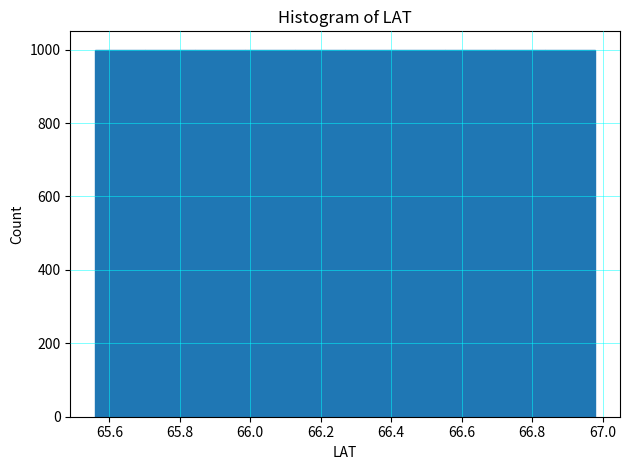

Reading left to right, list every bar in this chart as the range it spans on the x-axis followed by its height. Neither the bar edges nor the heights are printed on the chart, so give them approximately, as read against the axes.

65.56 to 65.70: 1000
65.70 to 65.84: 1000
65.84 to 65.98: 1000
65.98 to 66.12: 1000
66.12 to 66.26: 1000
66.26 to 66.42: 1000
66.42 to 66.56: 1000
66.56 to 66.70: 1000
66.70 to 66.84: 1000
66.84 to 66.98: 1000